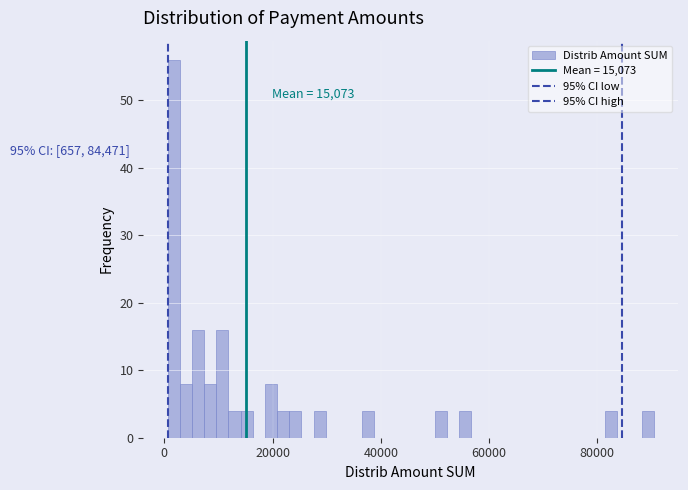

Around what value on the x-axis is the tallest bar? Give the approximate position of its centre, as read against the axis.

2000